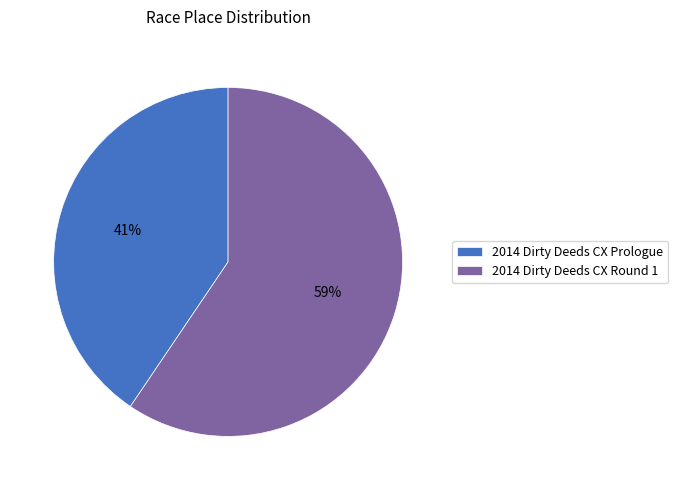

Which category has the biggest portion of the pie?

2014 Dirty Deeds CX Round 1